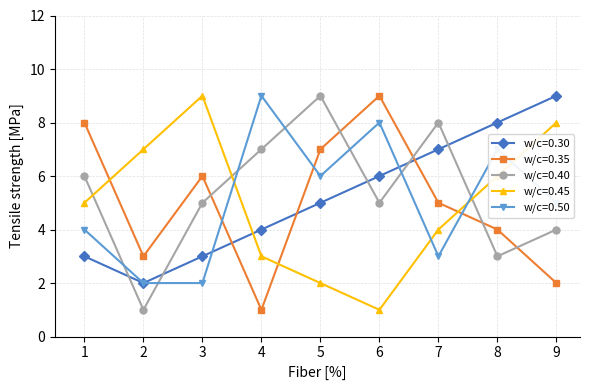

At how many categories does at least one series exceed 5?

9